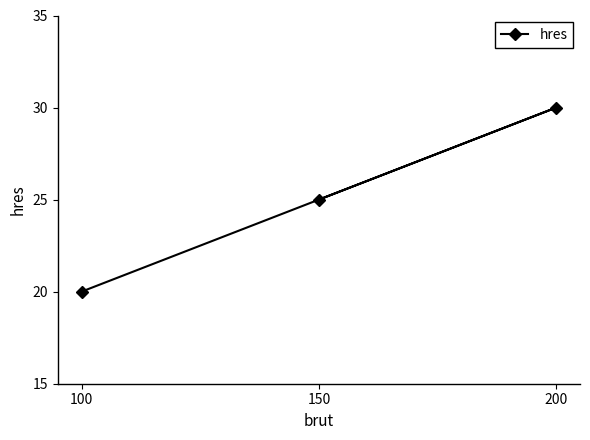

Reading left to right, extract all data points from this chart.

100=20	150=25	200=30